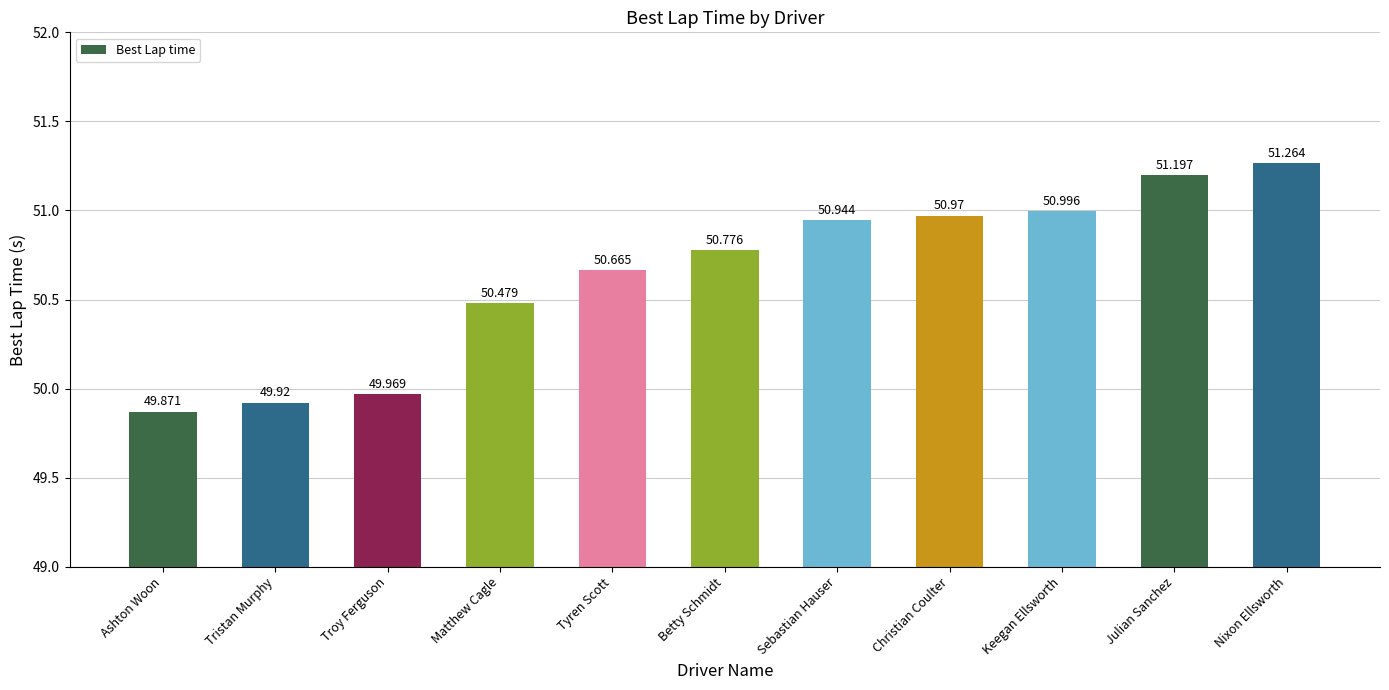

What is the difference between the values at Troy Ferguson and Ashton Woon?

0.1